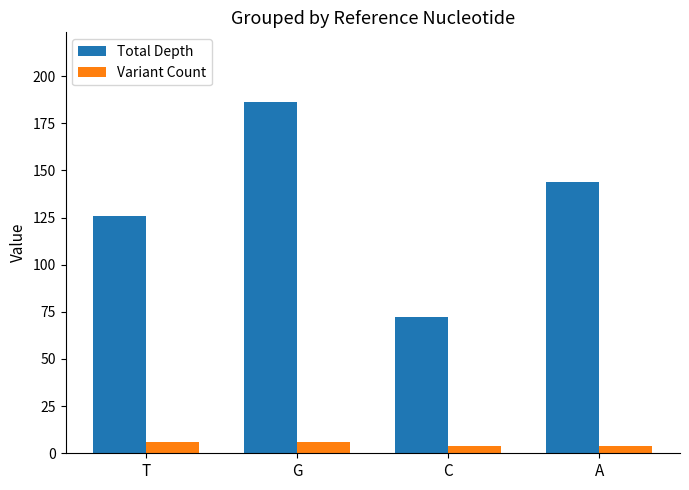

How many groups of bars are there?

4